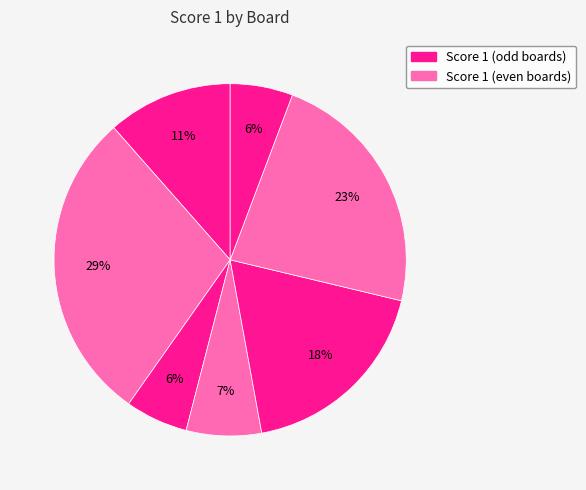

How many slices are in this pie chart?

7